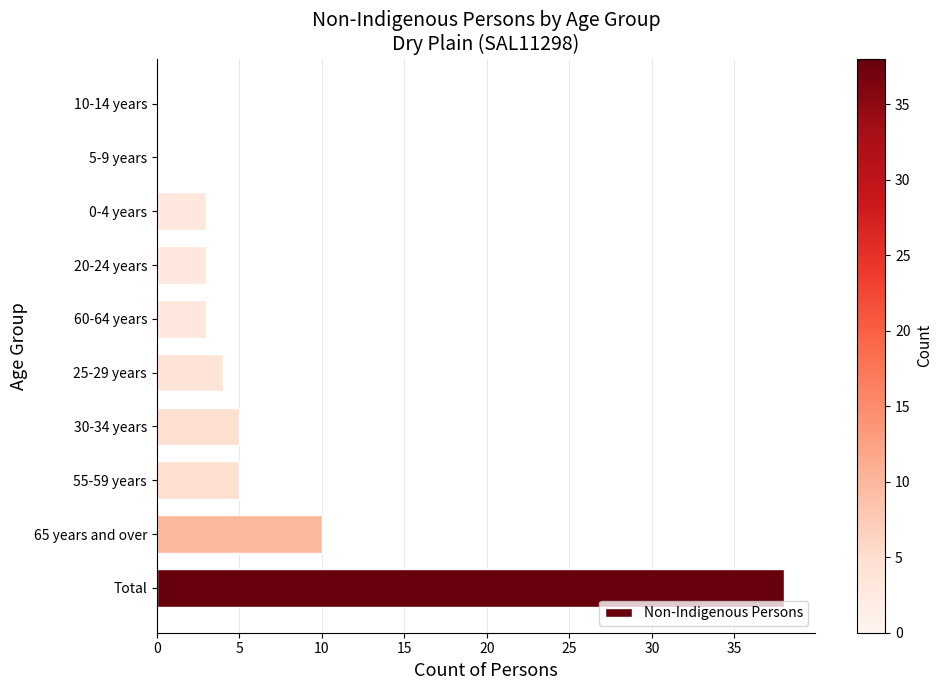

The chart shows a value of 0 at 5-9 years. True or false?

True